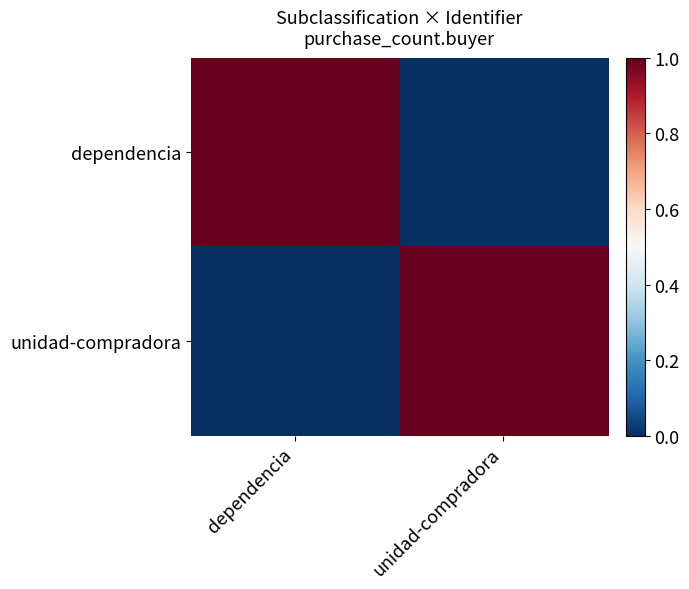

Rank the series at unidad-compradora from highest to lowest value.

unidad-compradora, dependencia